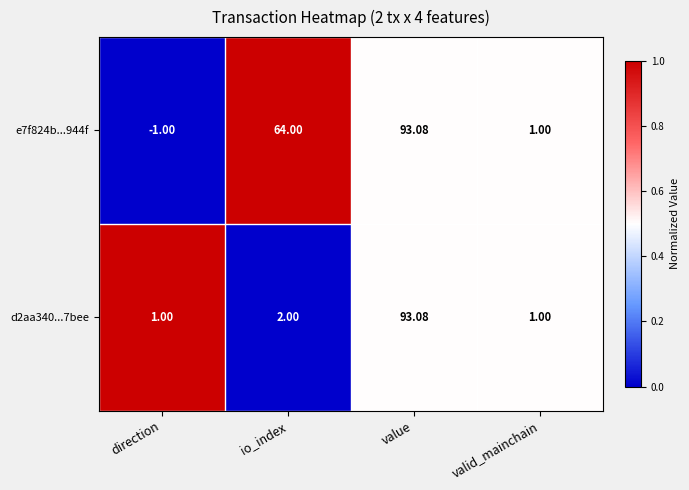

What is the total value across all series at valid_mainchain?

2.0